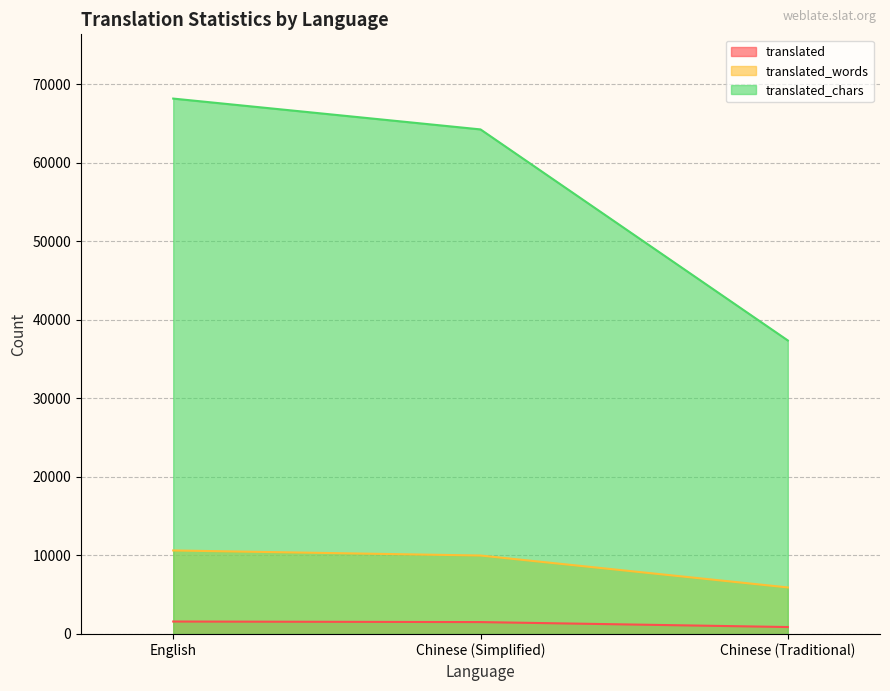

Rank the series at English from highest to lowest value.

translated_chars, translated_words, translated